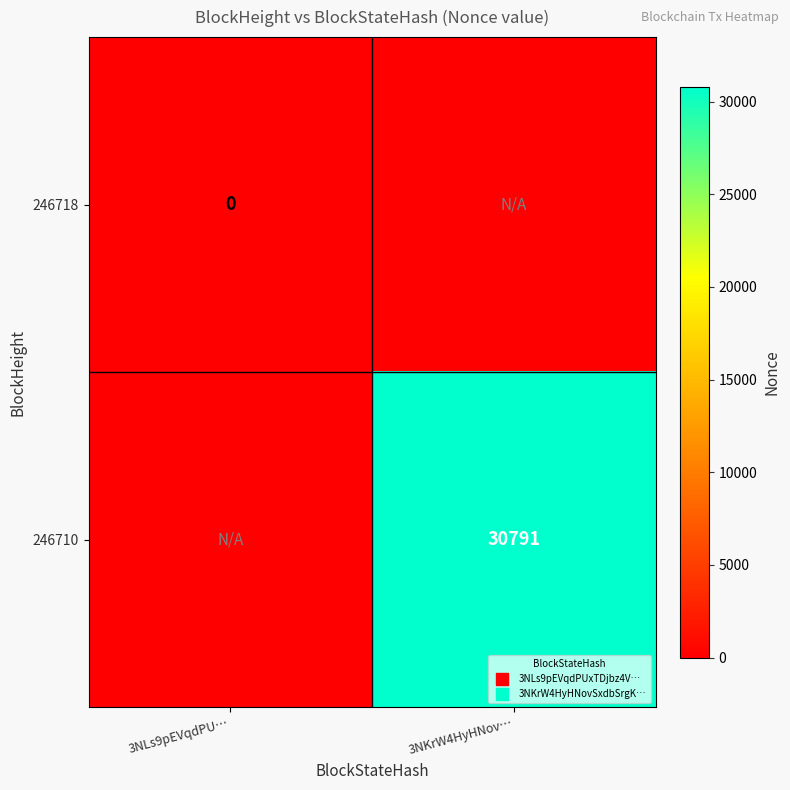

The value of 246710 at 3NKrW4HyHNov… is 30791. True or false?

True